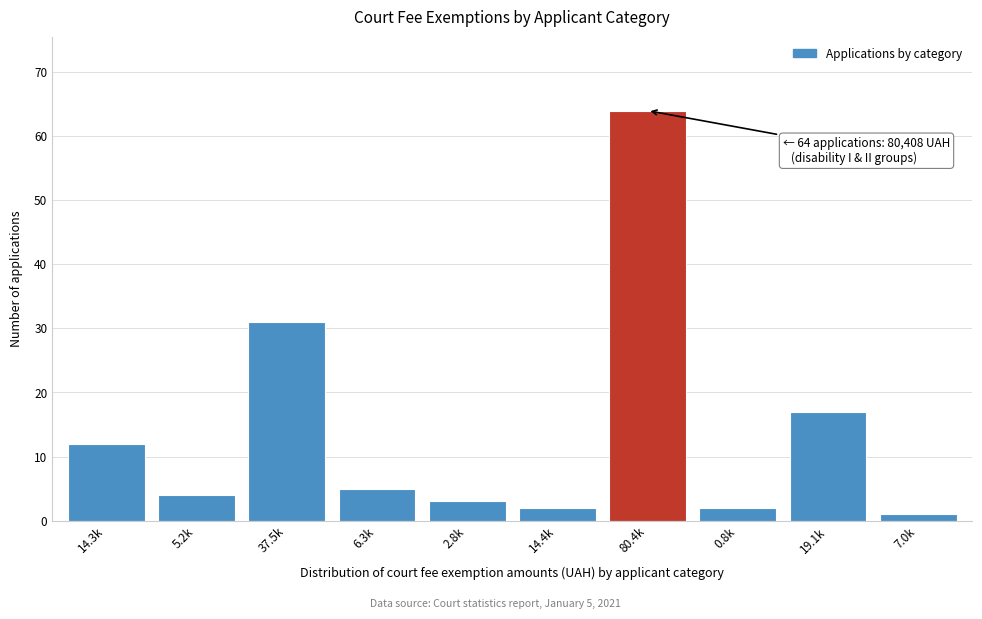

Reading left to right, what are all the values shown in this chart?

12	4	31	5	3	2	64	2	17	1